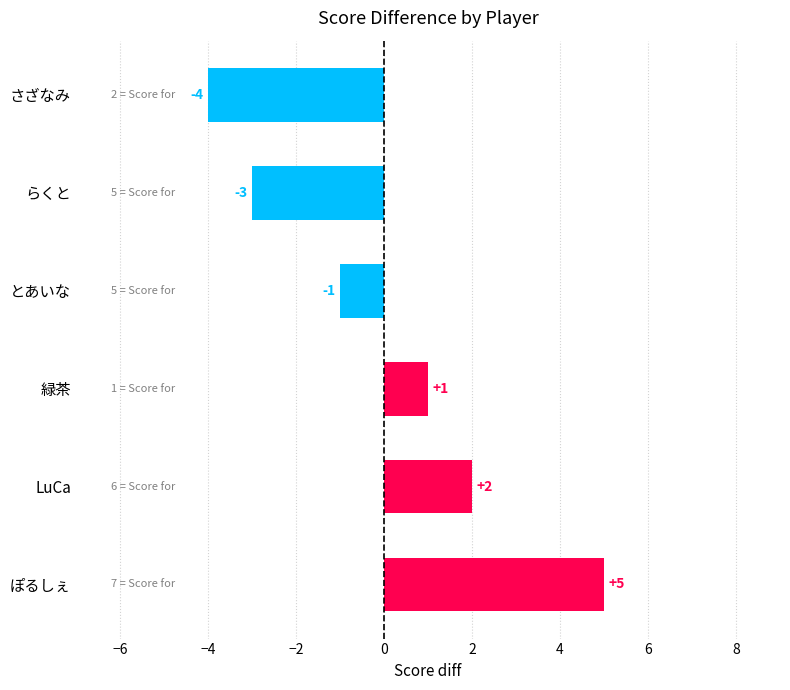

Count the values in the range -3 to 2.

4